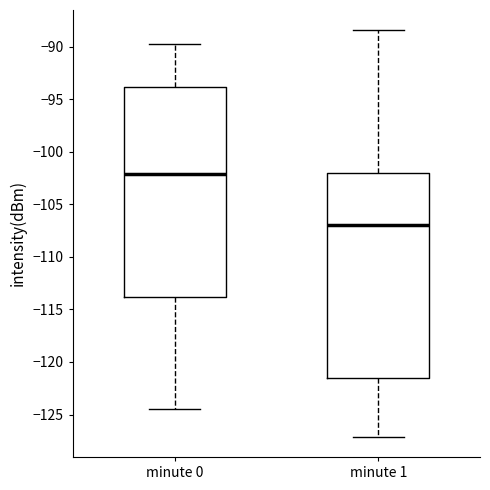

Where does the lower whisker of the box for minute 1 end on the y-axis? The values are not printed on the chart, so give them approximately, as read against the axis.

-127.0